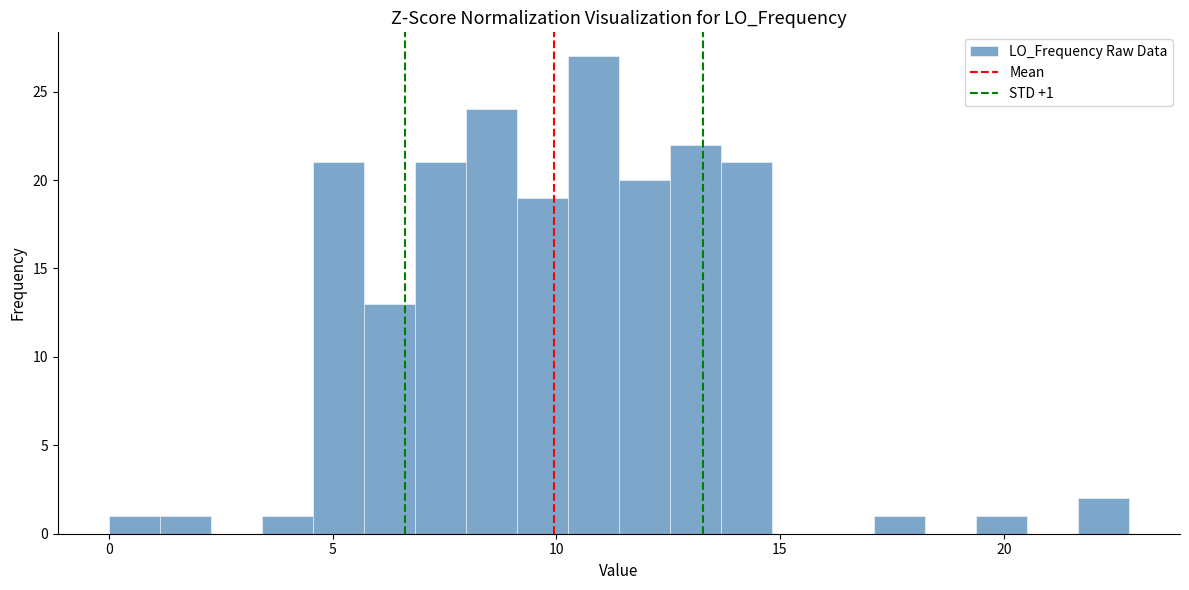

Around what value on the x-axis is the tallest bar? Give the approximate position of its centre, as read against the axis.

11.0